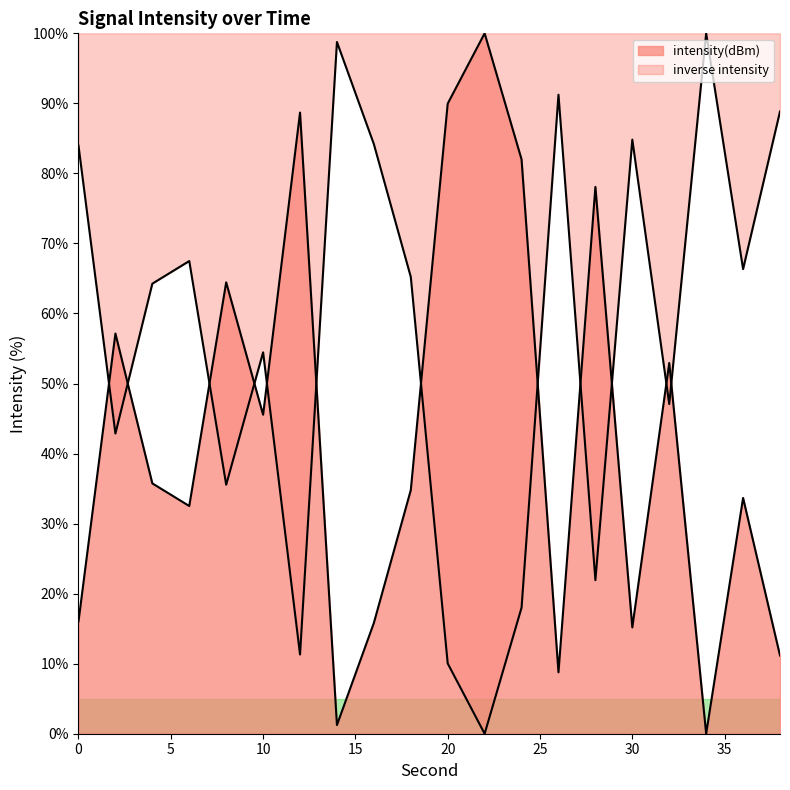

True or false: the data has more than 1 interior local peaks.

True